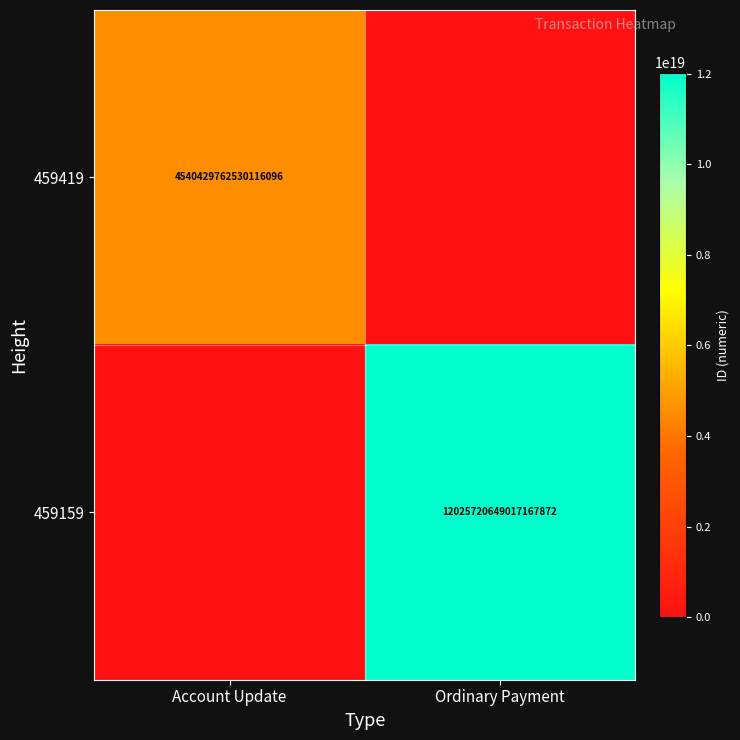

At how many categories does at least one series exceed 11627767494765201408?

1